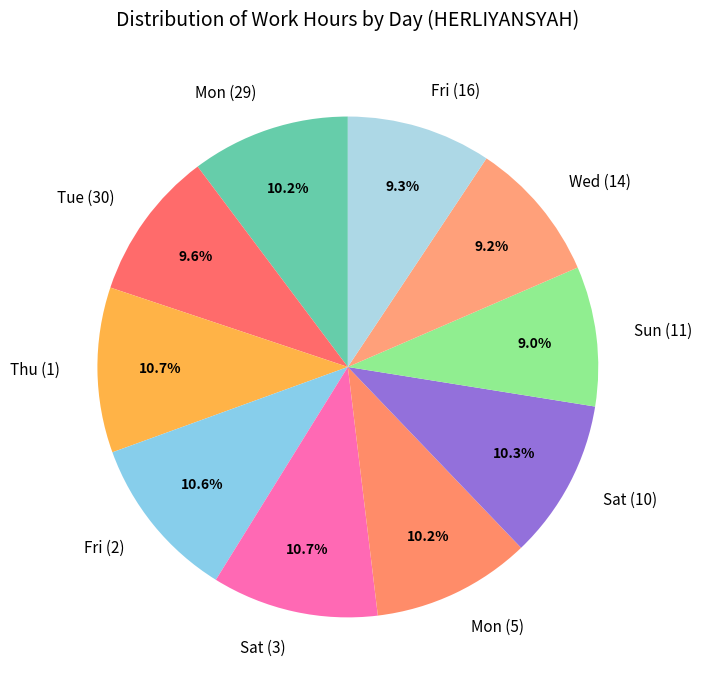

Between Sat (10) and Fri (16), which is larger?

Sat (10)